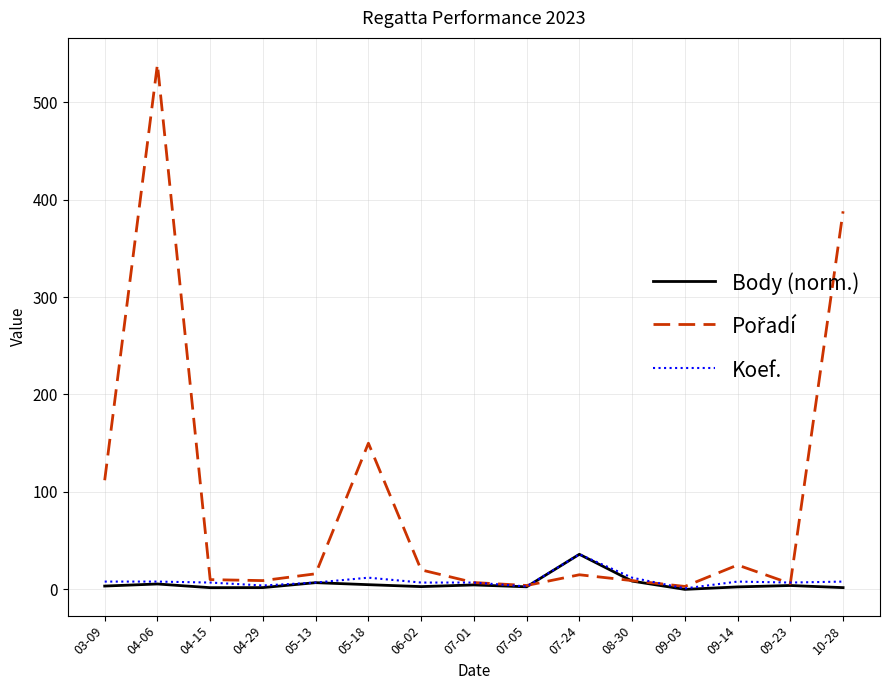

Is it true that Body (norm.) equals 4.8 at 05-18?

True